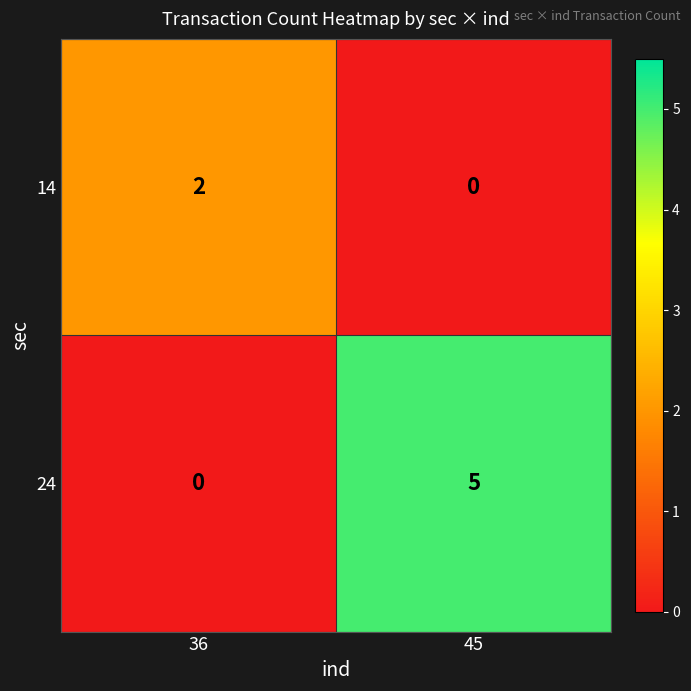

What is the total value across all series at 36?

2